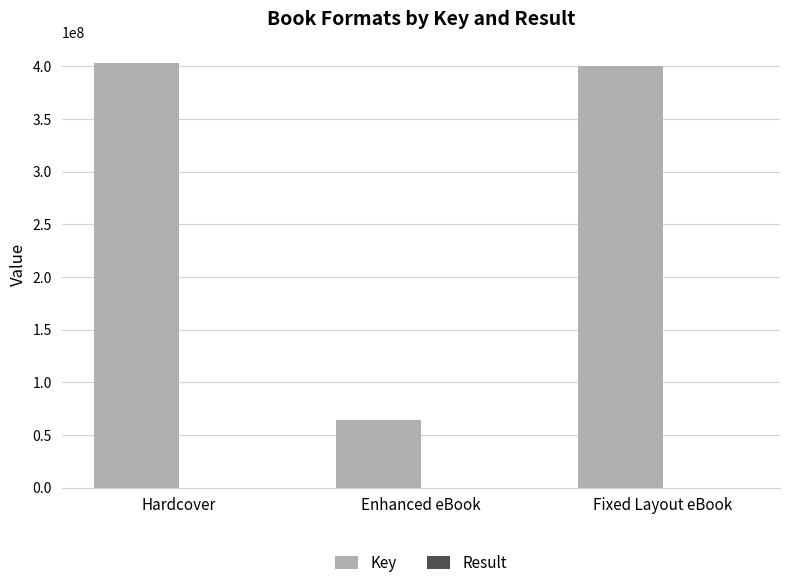

Between Enhanced eBook and Fixed Layout eBook, which series saw the biggest shift?

Key